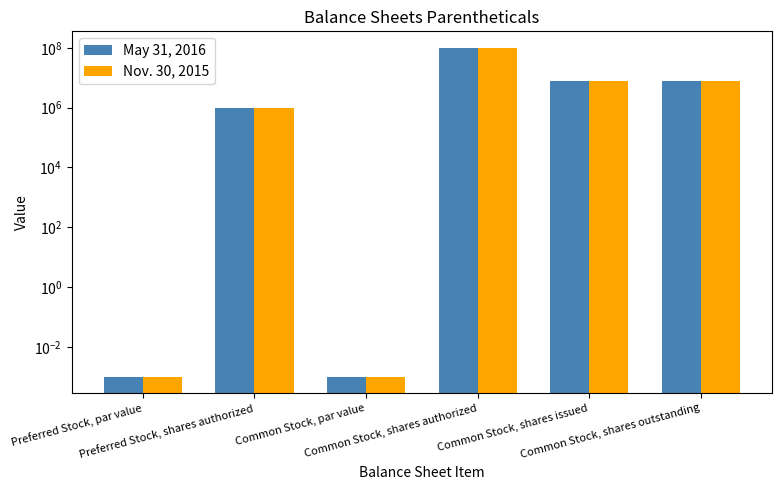

How many groups of bars are there?

6